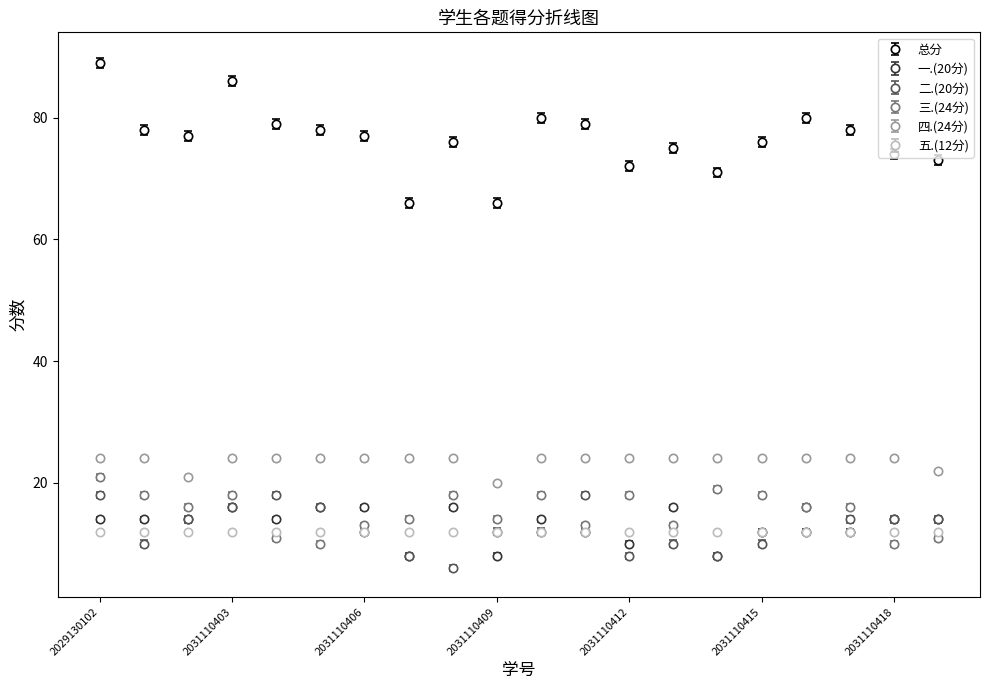

True or false: 三.(24分) has more than 2 interior local peaks.

True